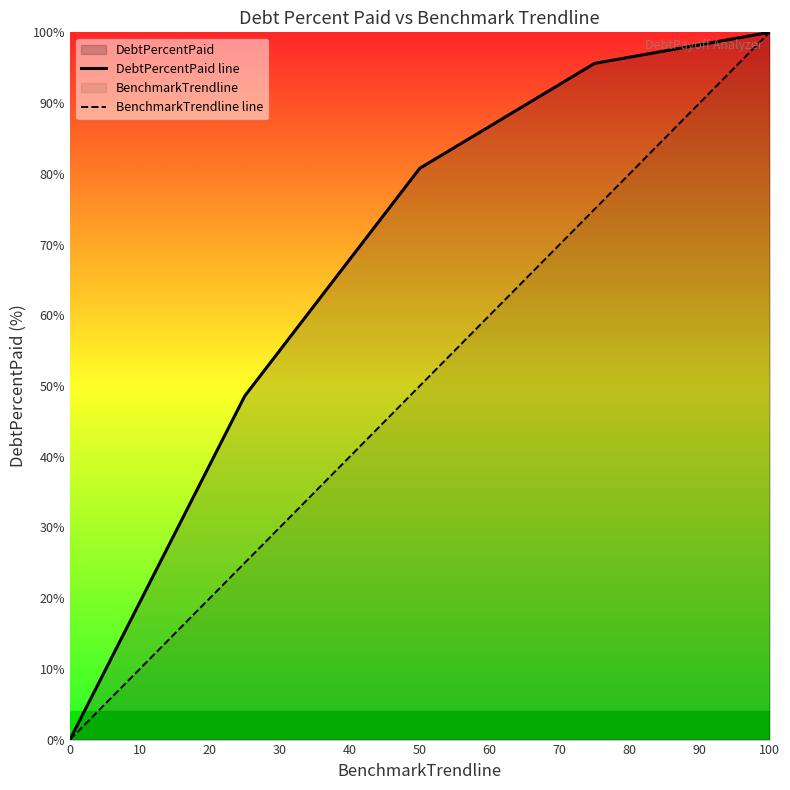

What is the value of the DebtPercentPaid line point at the 3rd from the left?

80.8